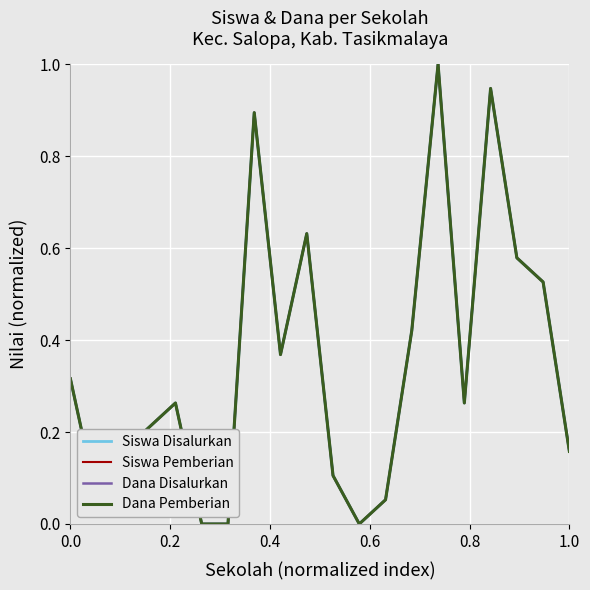

Is this an area chart (filled region under the line)?

No